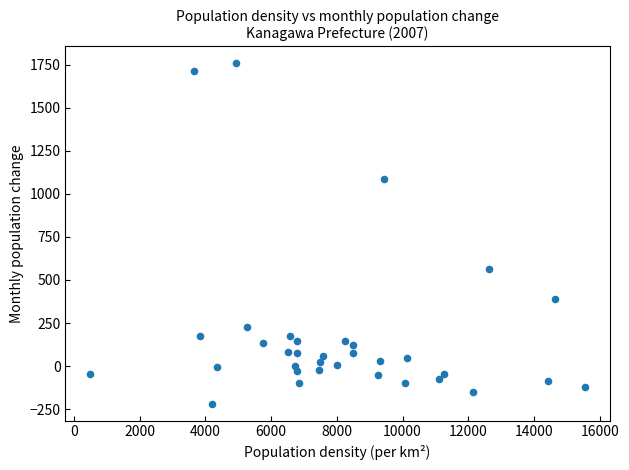

What Y value in the scatter plot is closest to 770?

566